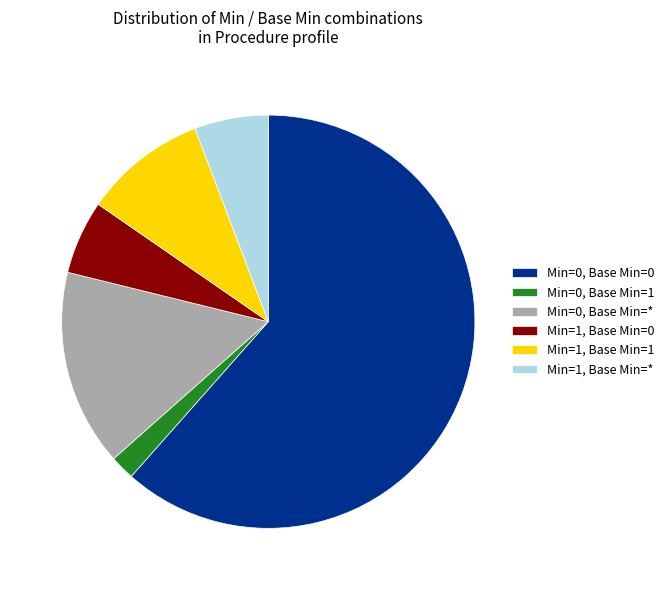

True or false: Min=0, Base Min=0 accounts for 62% of the total.

True